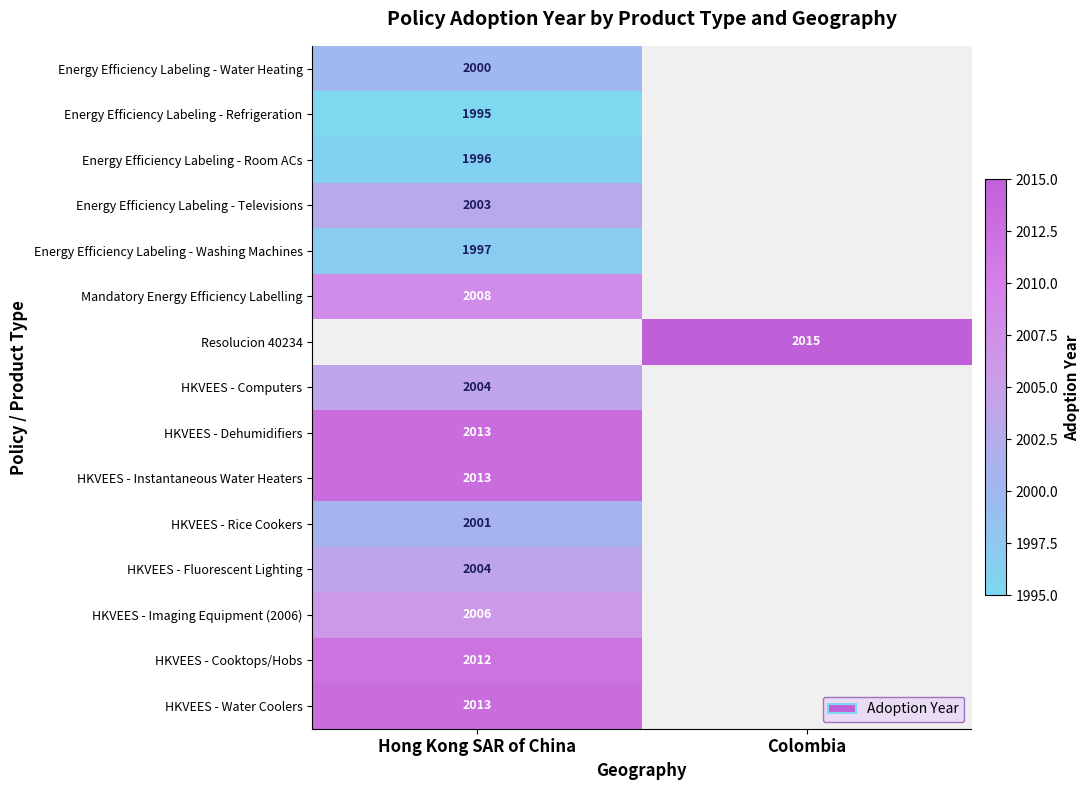

True or false: HKVEES - Instantaneous Water Heaters has a value of 2872 at Hong Kong SAR of China.

False